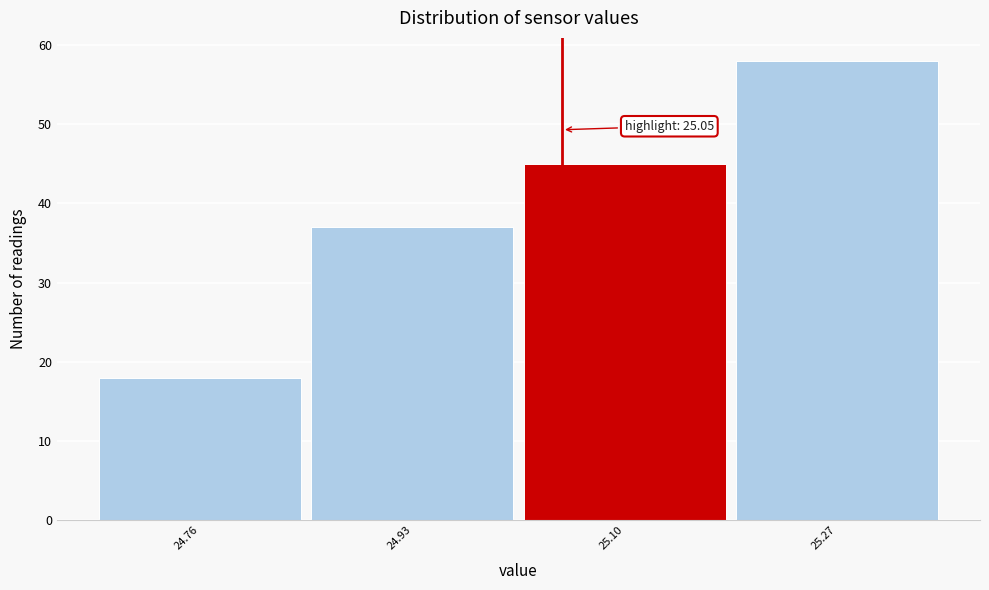

Over which range of the x-axis is the bar tallest?

25.185 to 25.355